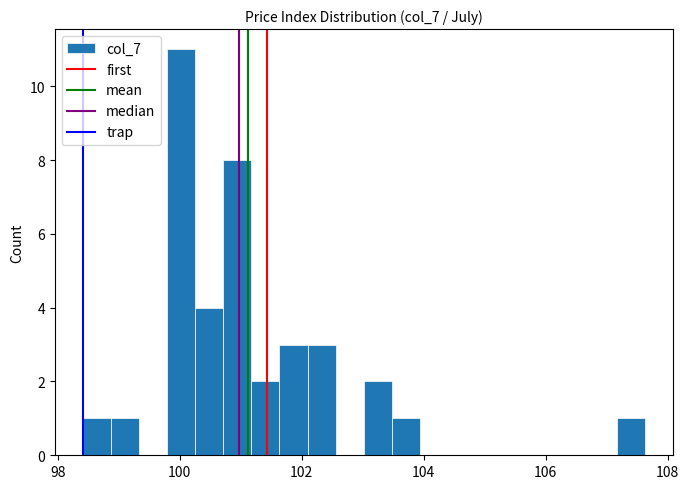

Read against the x-axis, roughly where is the centre of the tallest bar?

100.0